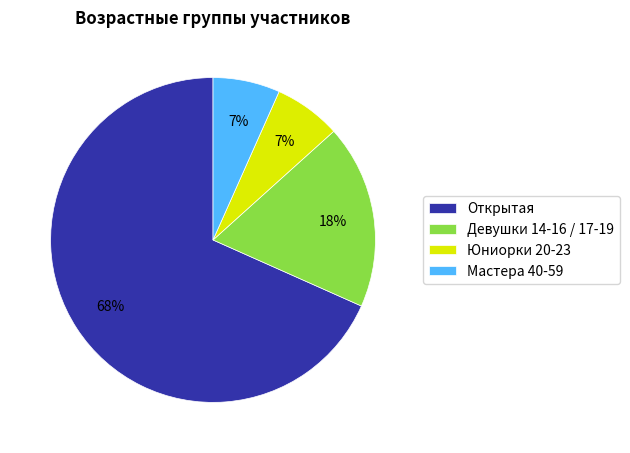

Is it true that Открытая is 80% of the pie?

False